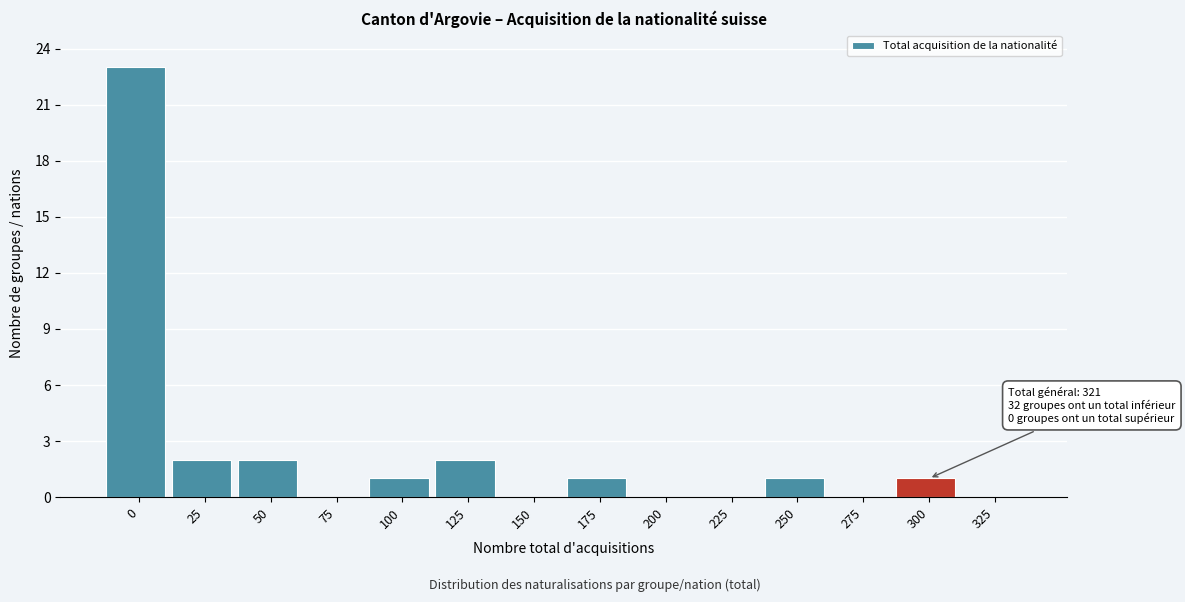

Reading left to right, transcribe all the data shown in this chart.

0=23	25=2	50=2	75=0	100=1	125=2	150=0	175=1	200=0	225=0	250=1	275=0	300=1	325=0